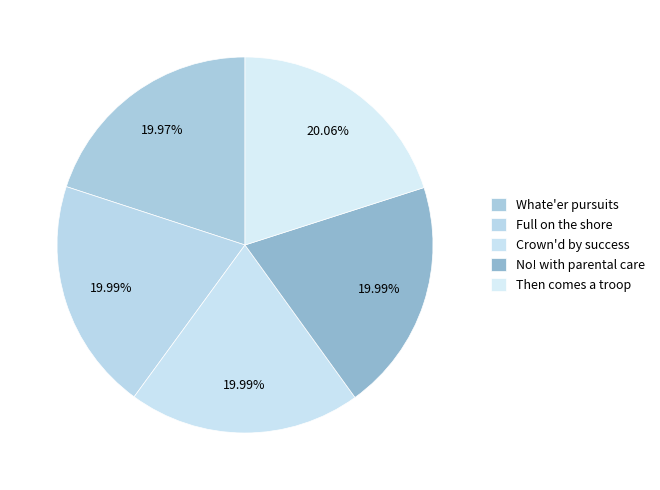

How many segments does this pie chart have?

5